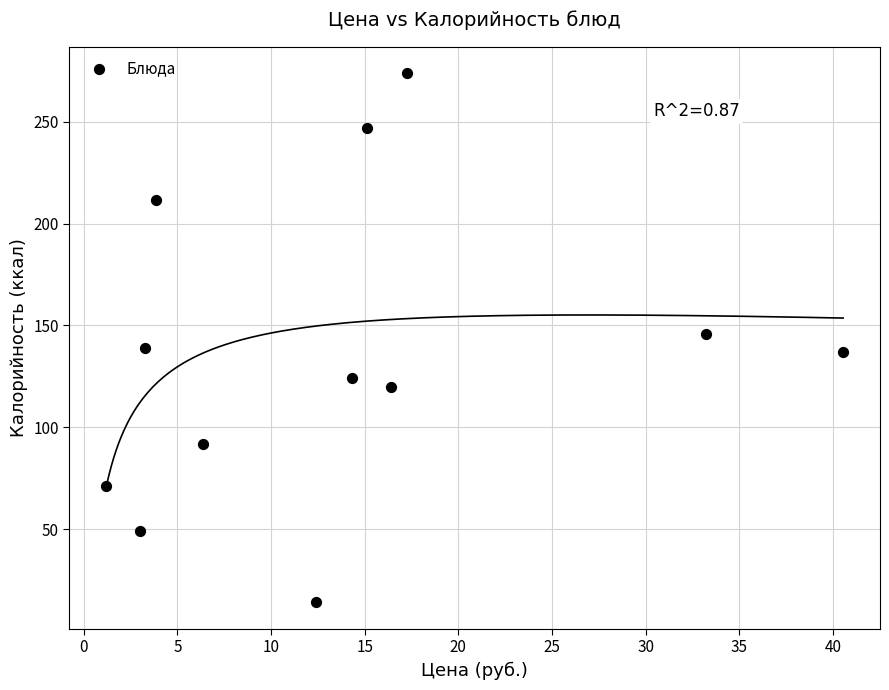

What is the average X value?

13.9